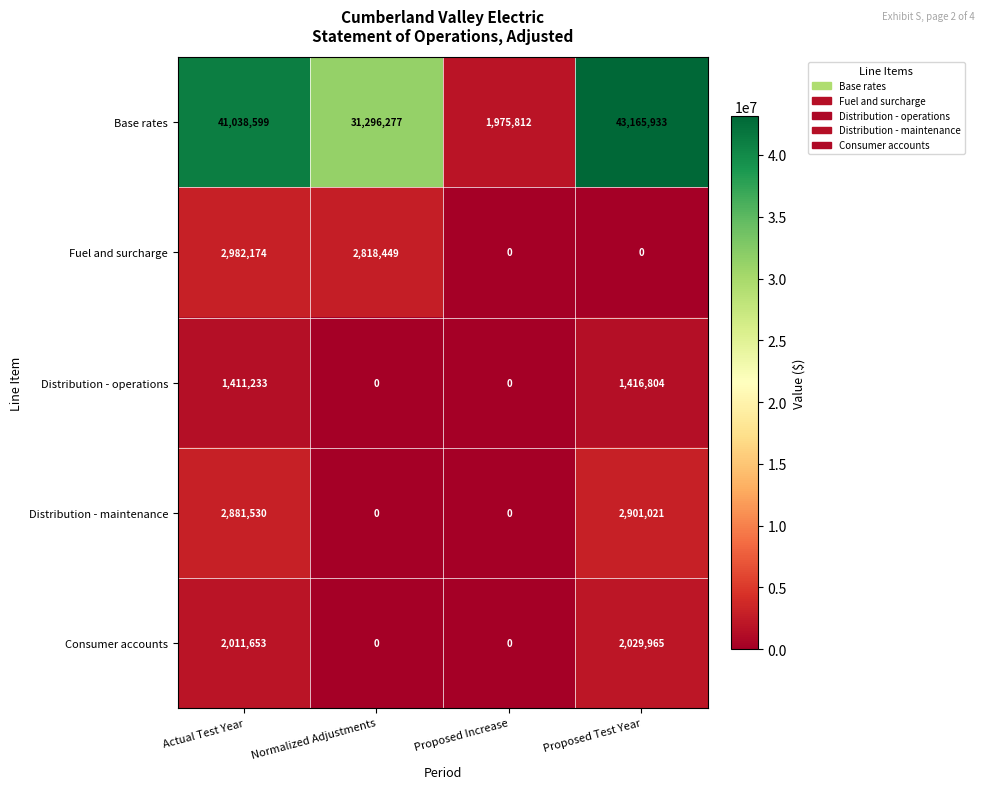

True or false: Consumer accounts has a value of 0 at Normalized Adjustments.

True